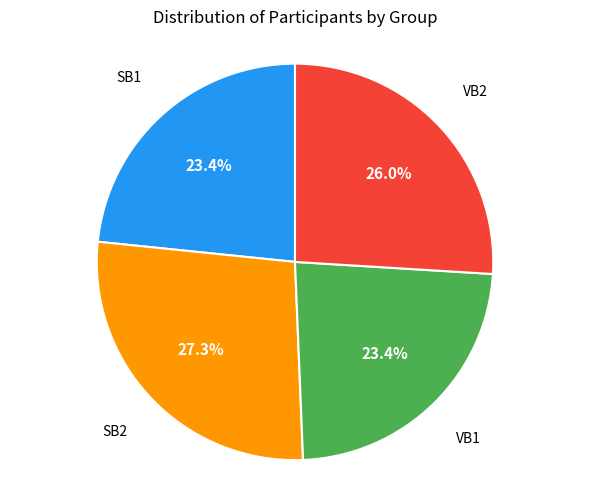

Is there any slice that represents more than half of the pie?

No